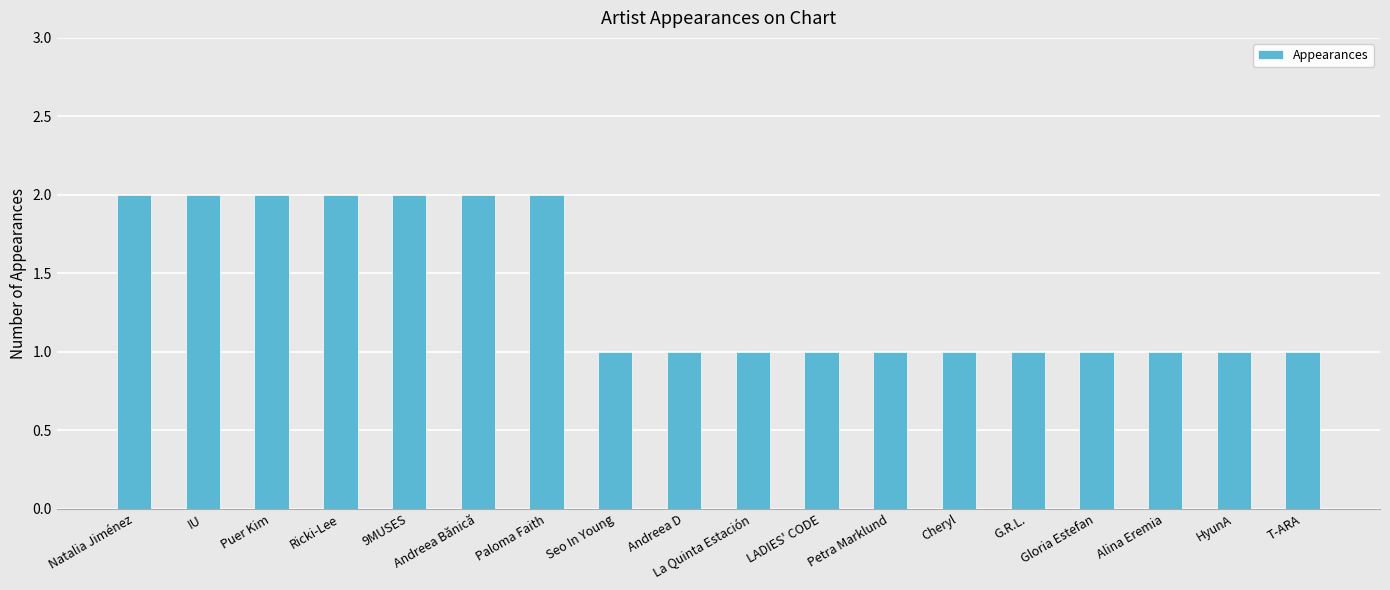

Count the number of categories in the chart.

18